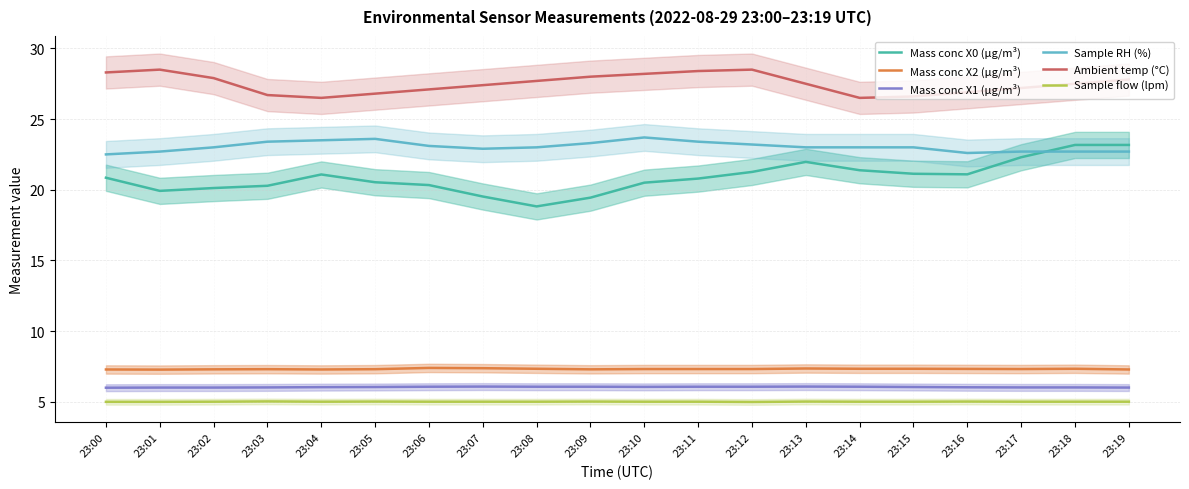

What is the value of the Ambient temp (°C) point at the 1st from the left?

28.3